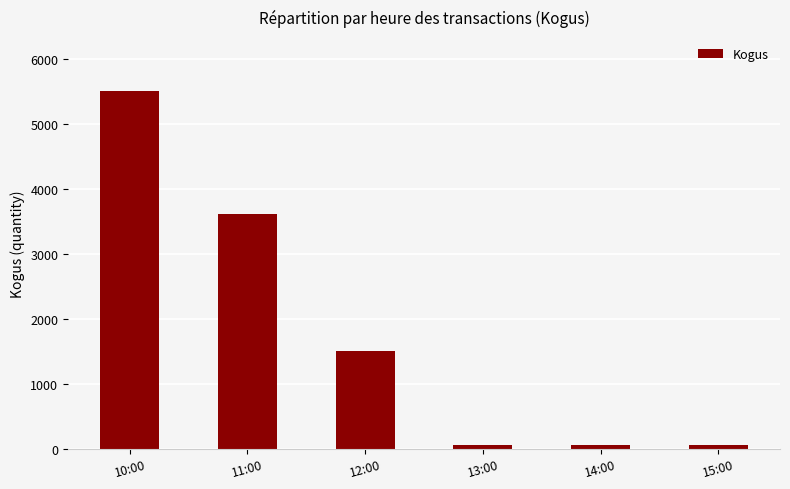

Which label corresponds to the largest value in the chart?

10:00